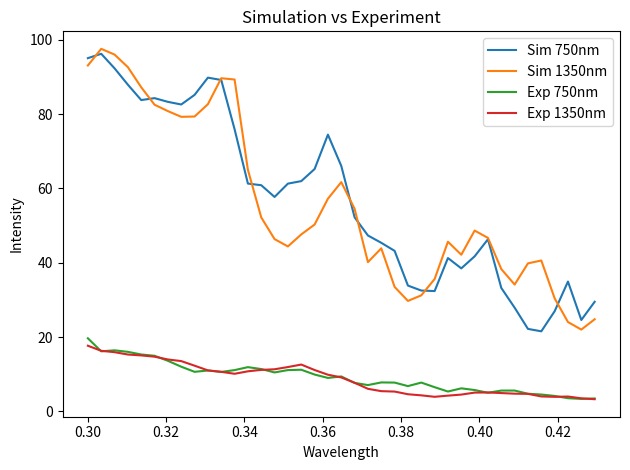

True or false: Sim 1350nm and Exp 1350nm intersect in this chart.

False